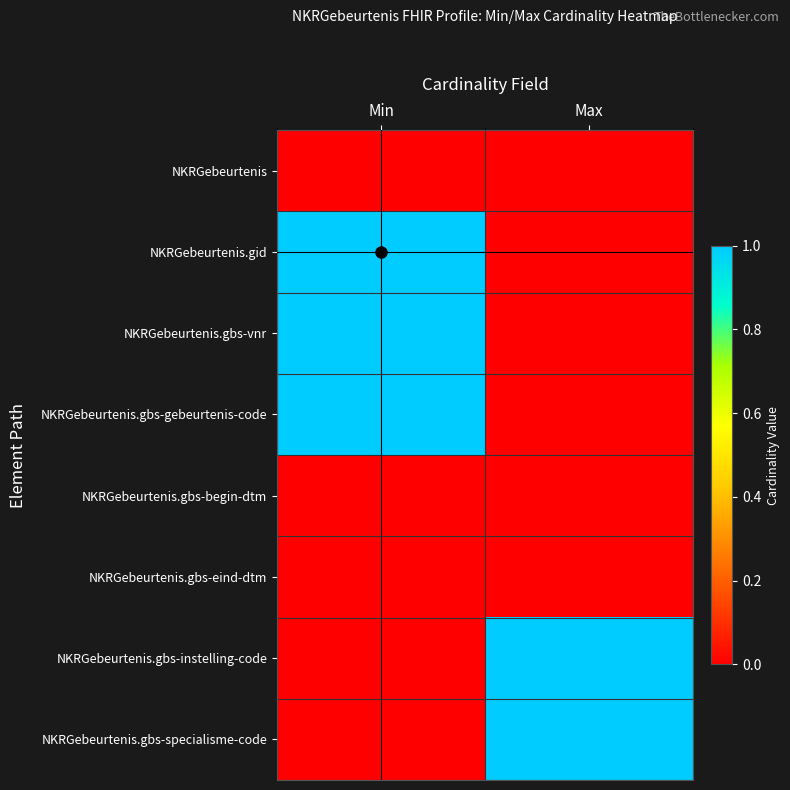

Which series has the widest spread of values?

NKRGebeurtenis.gid